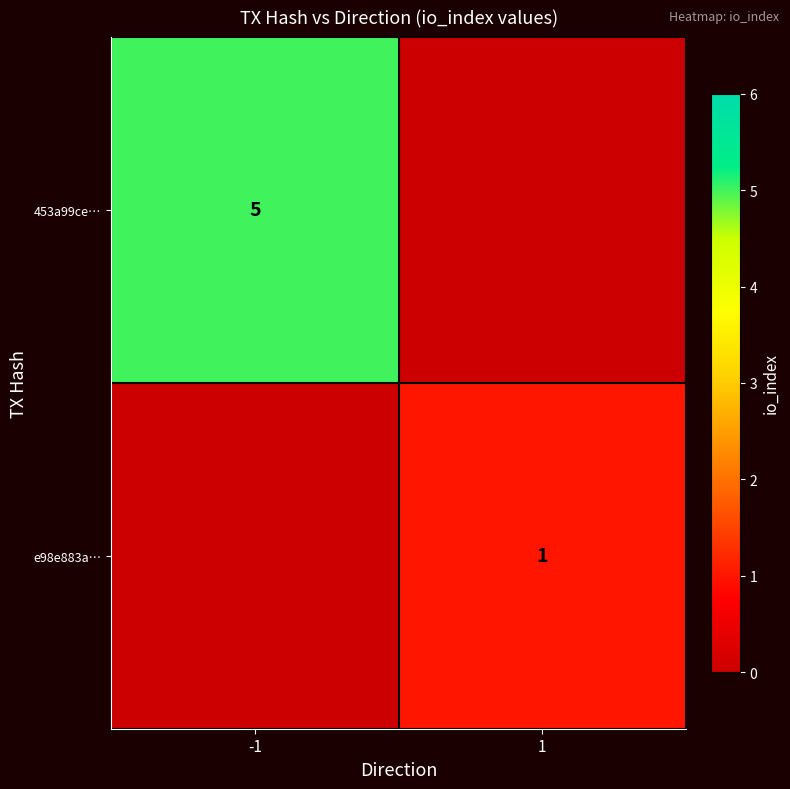

The 453a99ce… series shows 5 at -1. True or false?

True